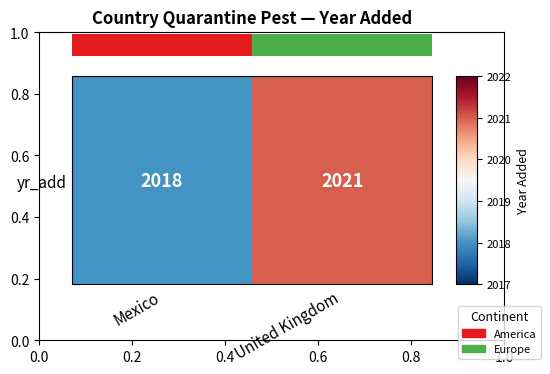

True or false: the data shows 456 at Mexico.

False